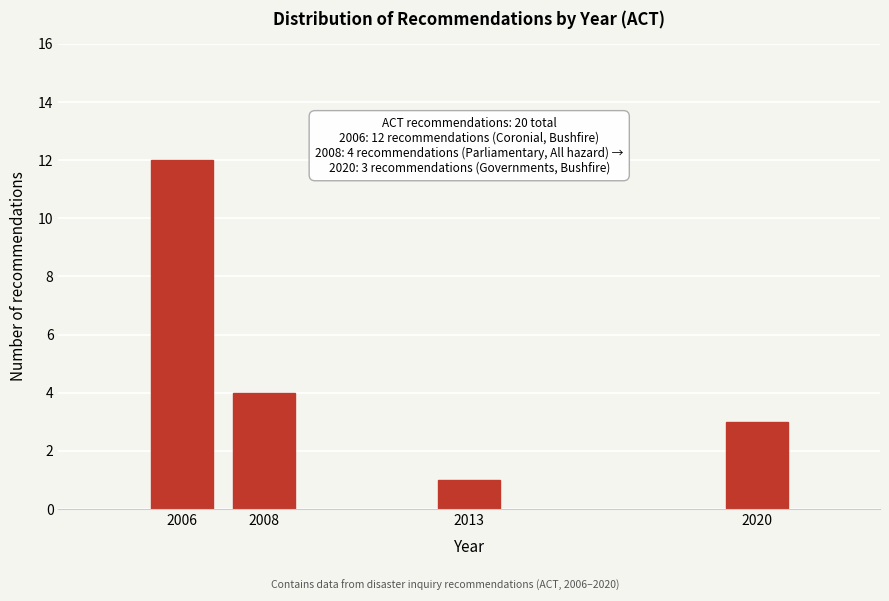

Reading left to right, list all the values displayed in this chart.

12	4	1	3